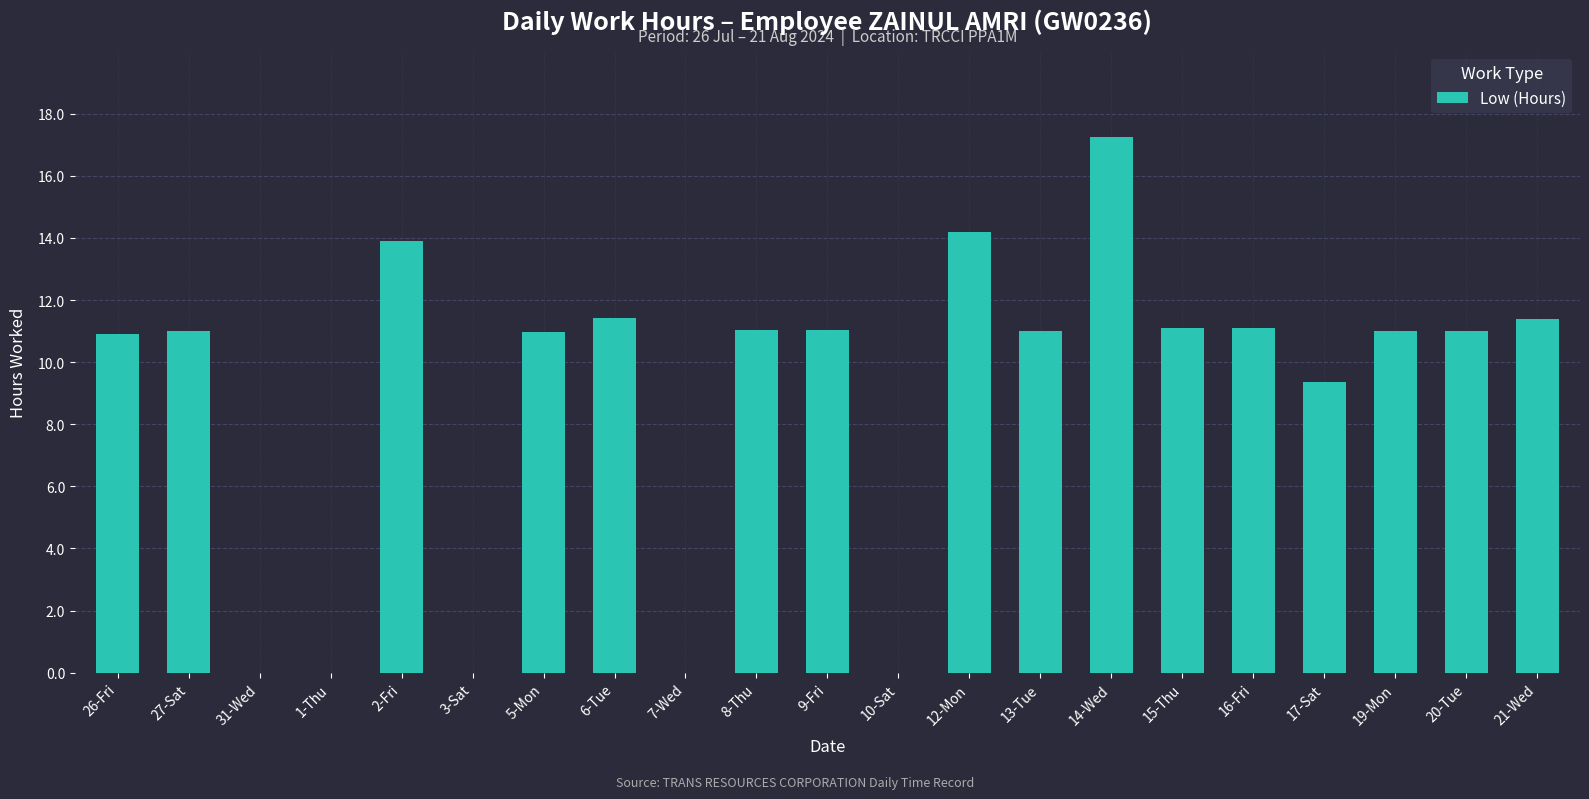

What is the sum of the values at 21-Wed and 7-Wed?

11.4